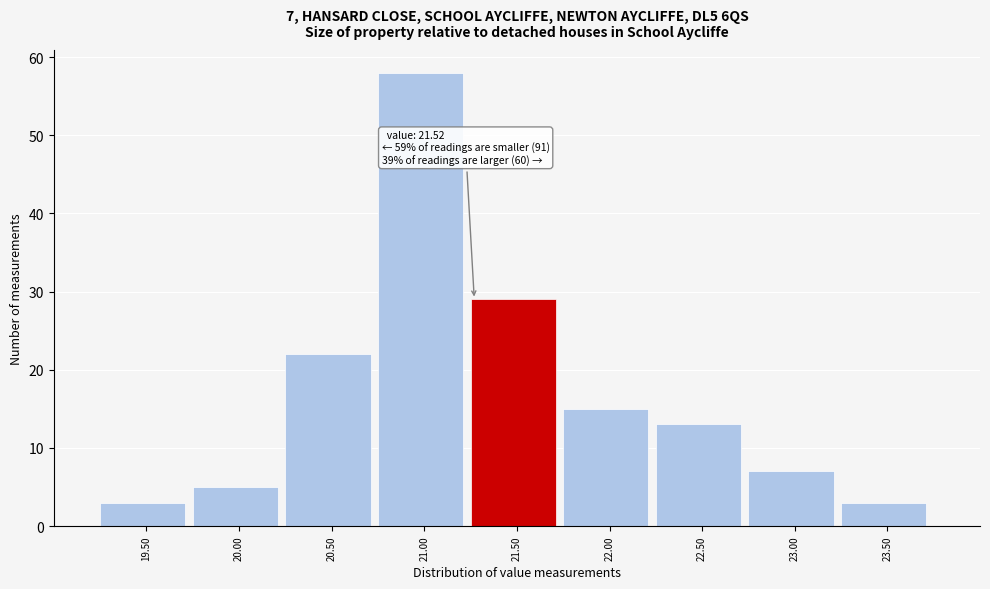

Reading right to left, transcribe all the data shown in this chart.

3	7	13	15	29	58	22	5	3